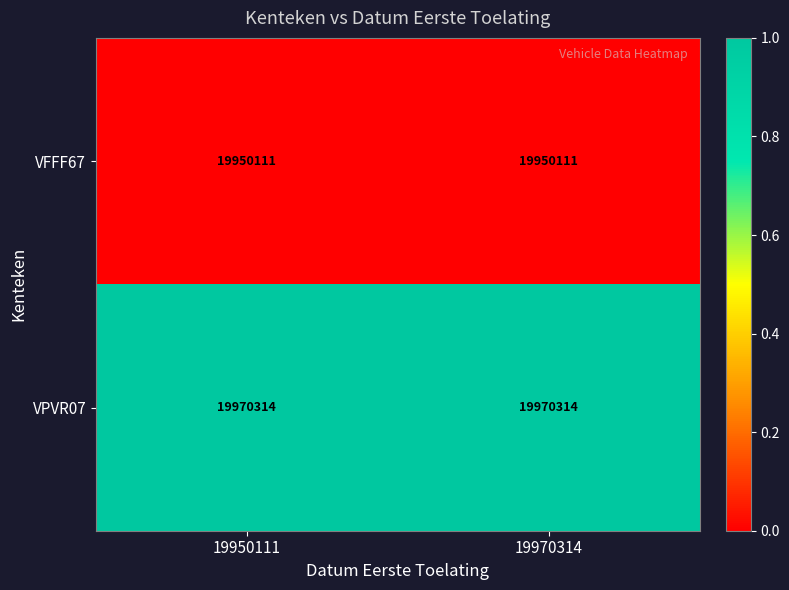

What is the total value across all series at 19970314?

39920425